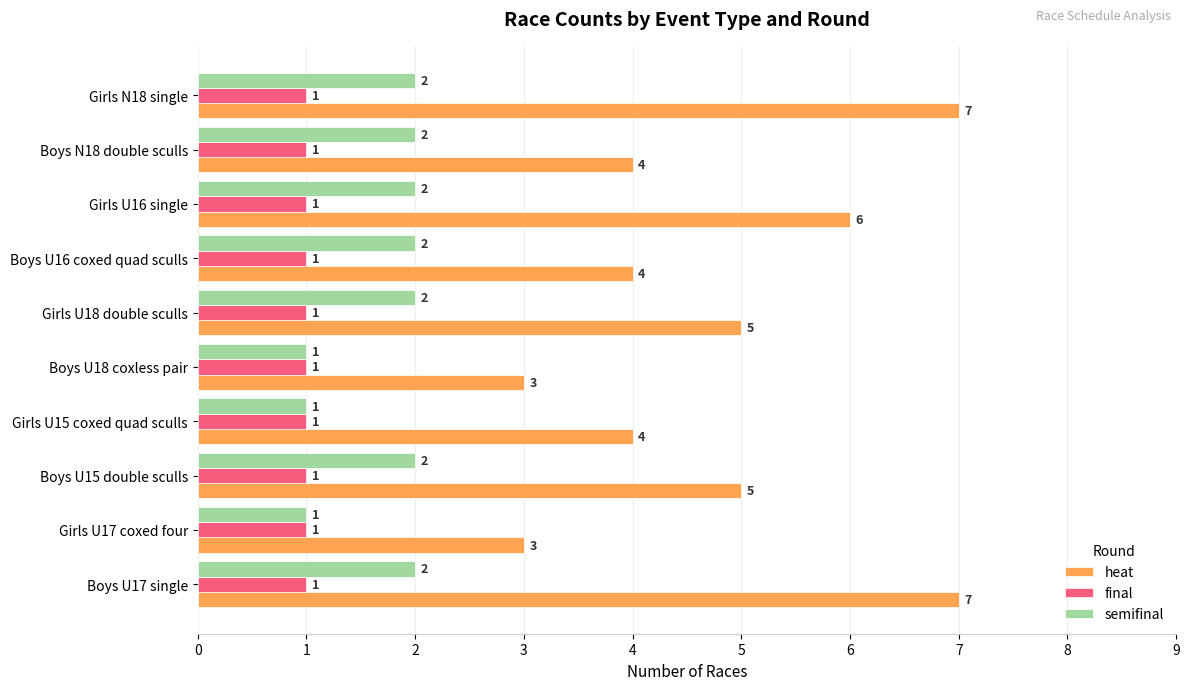

What is the difference between the highest and lowest values at Girls U18 double sculls?

4